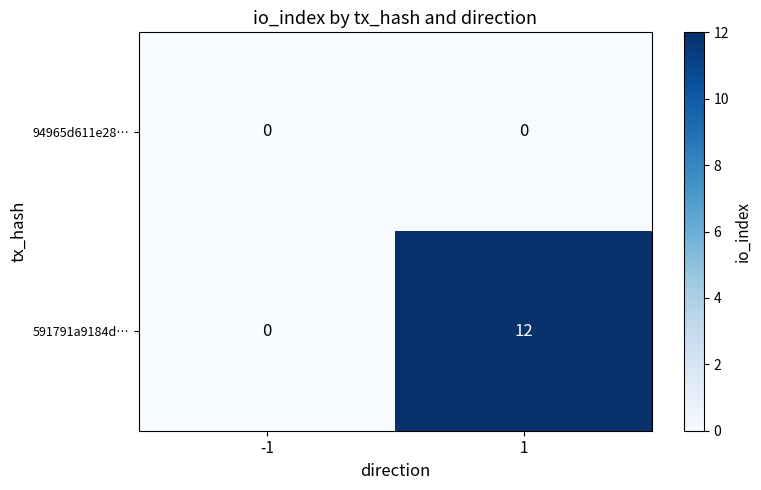

What is the maximum value for 591791a9184d…?

12